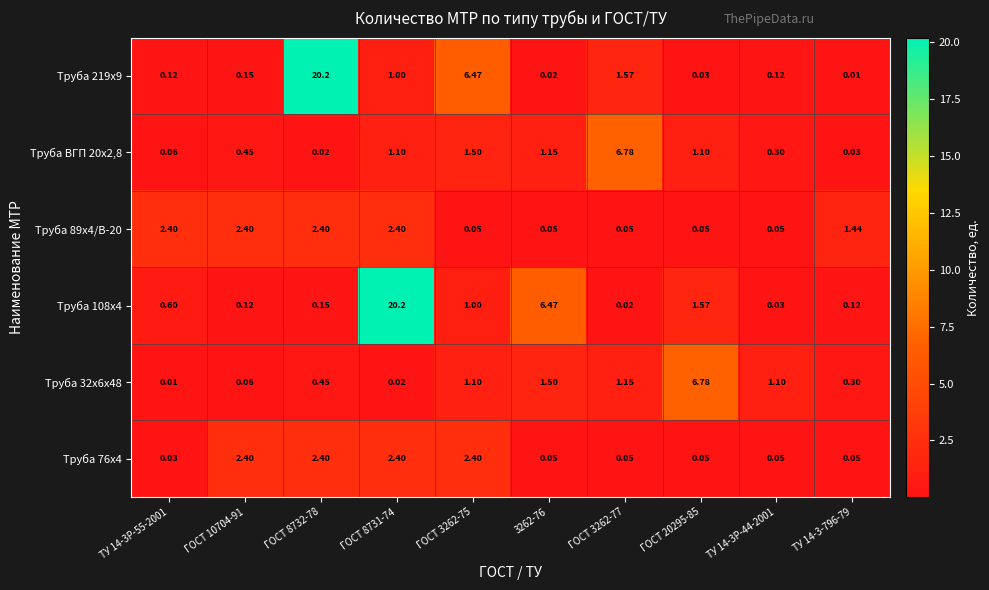

Which series changed the most between ГОСТ 8732-78 and 3262-76?

Труба 219х9